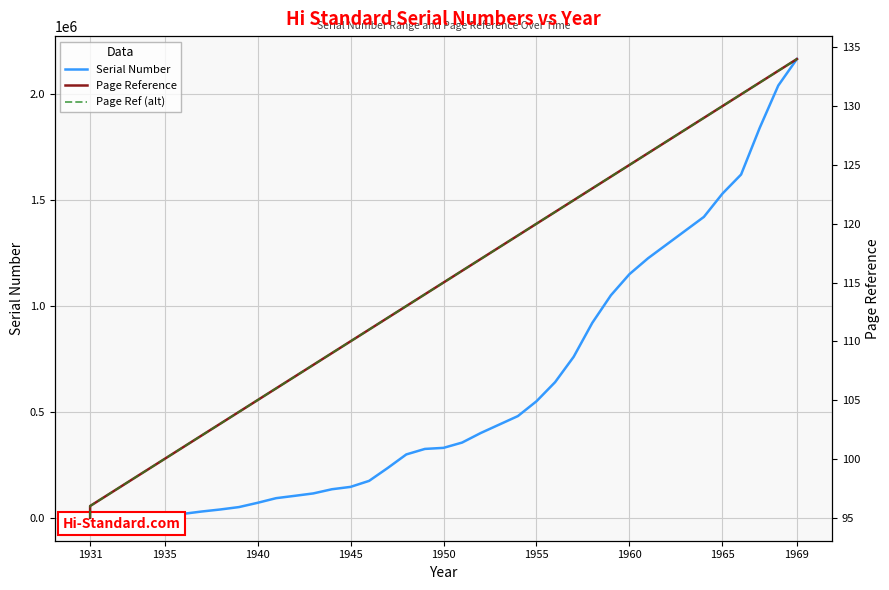

What is the average value of the Serial Number series?

585693